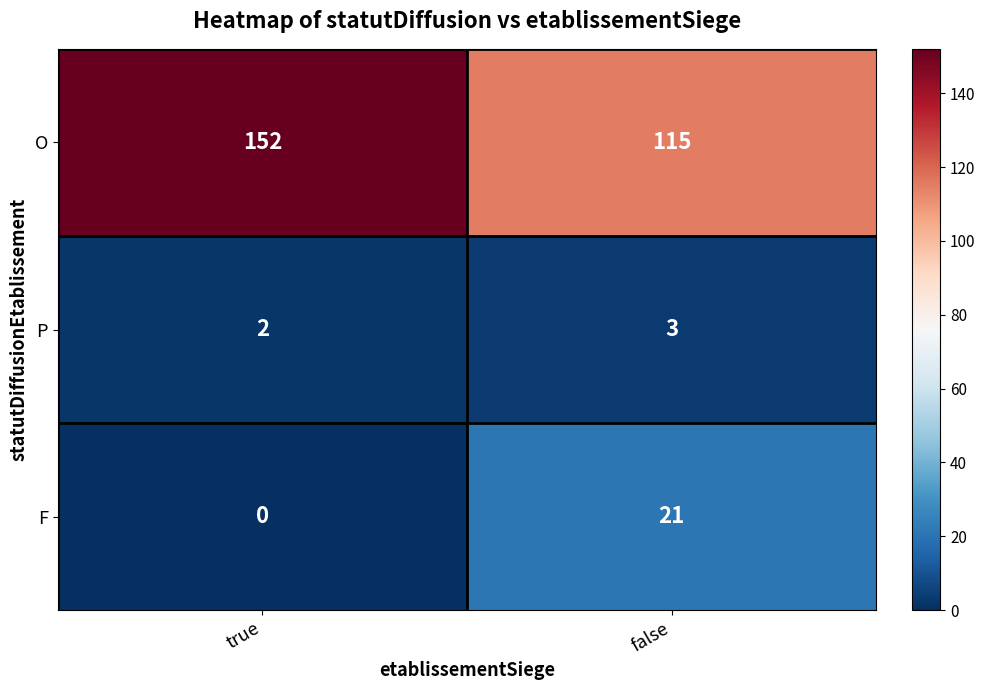

True or false: F has a value of 8 at false.

False